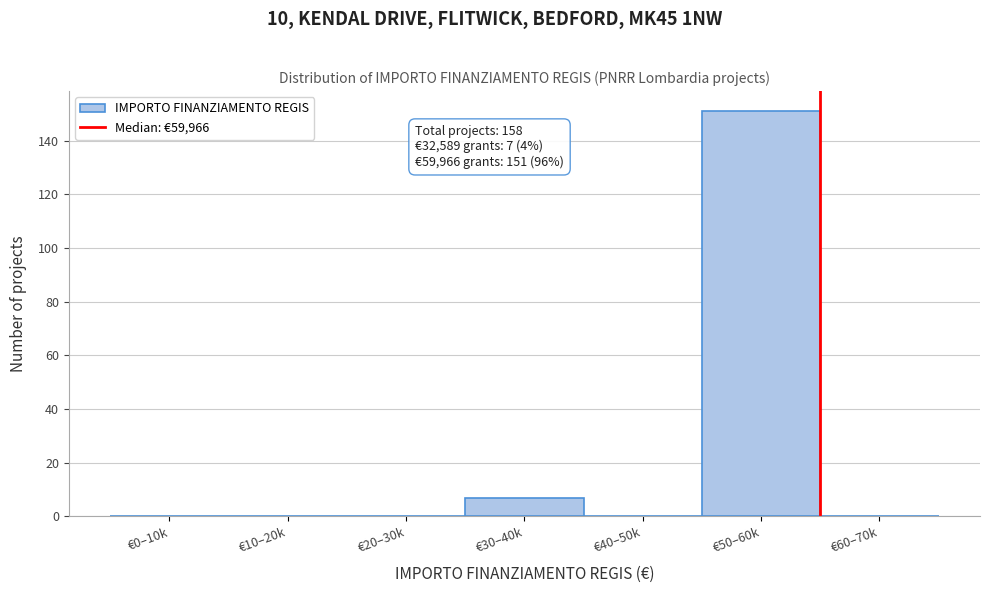

Reading right to left, transcribe all the data shown in this chart.

€60–70k=0	€50–60k=151	€40–50k=0	€30–40k=7	€20–30k=0	€10–20k=0	€0–10k=0